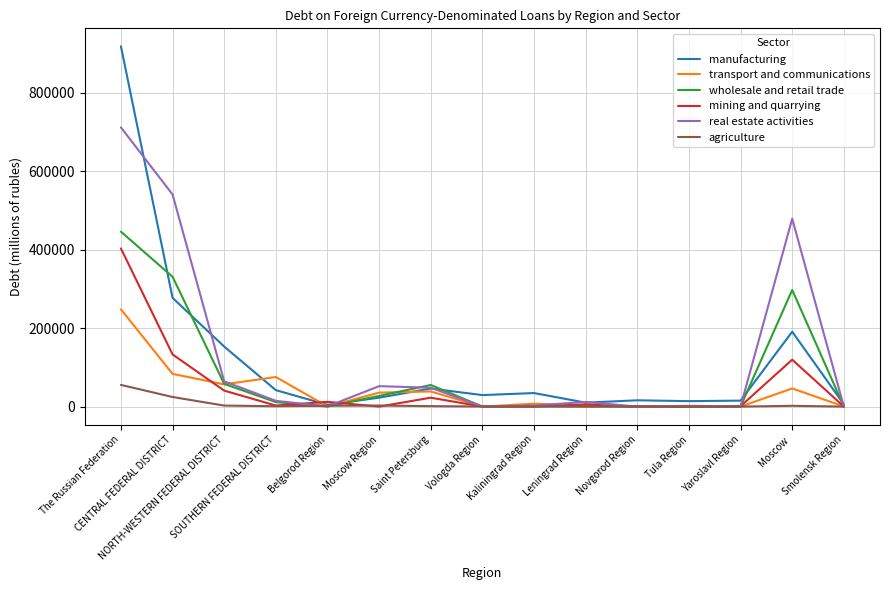

Where is the first local minimum for real estate activities?

Belgorod Region